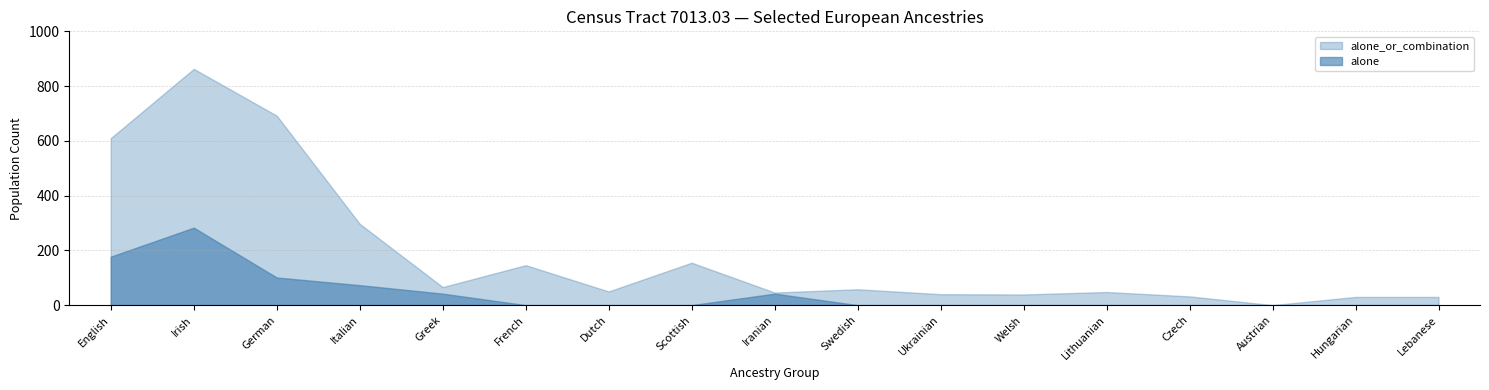

What position from the right is Lebanese?

1